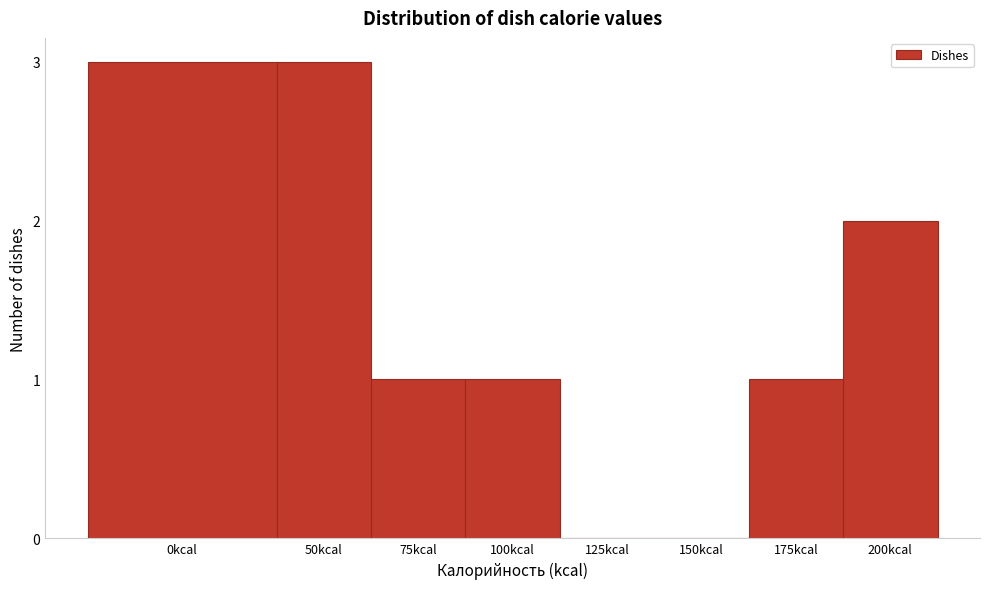

Reading right to left, extract all data points from this chart.

200kcal=2	175kcal=1	150kcal=0	125kcal=0	100kcal=1	75kcal=1	50kcal=3	0kcal=3